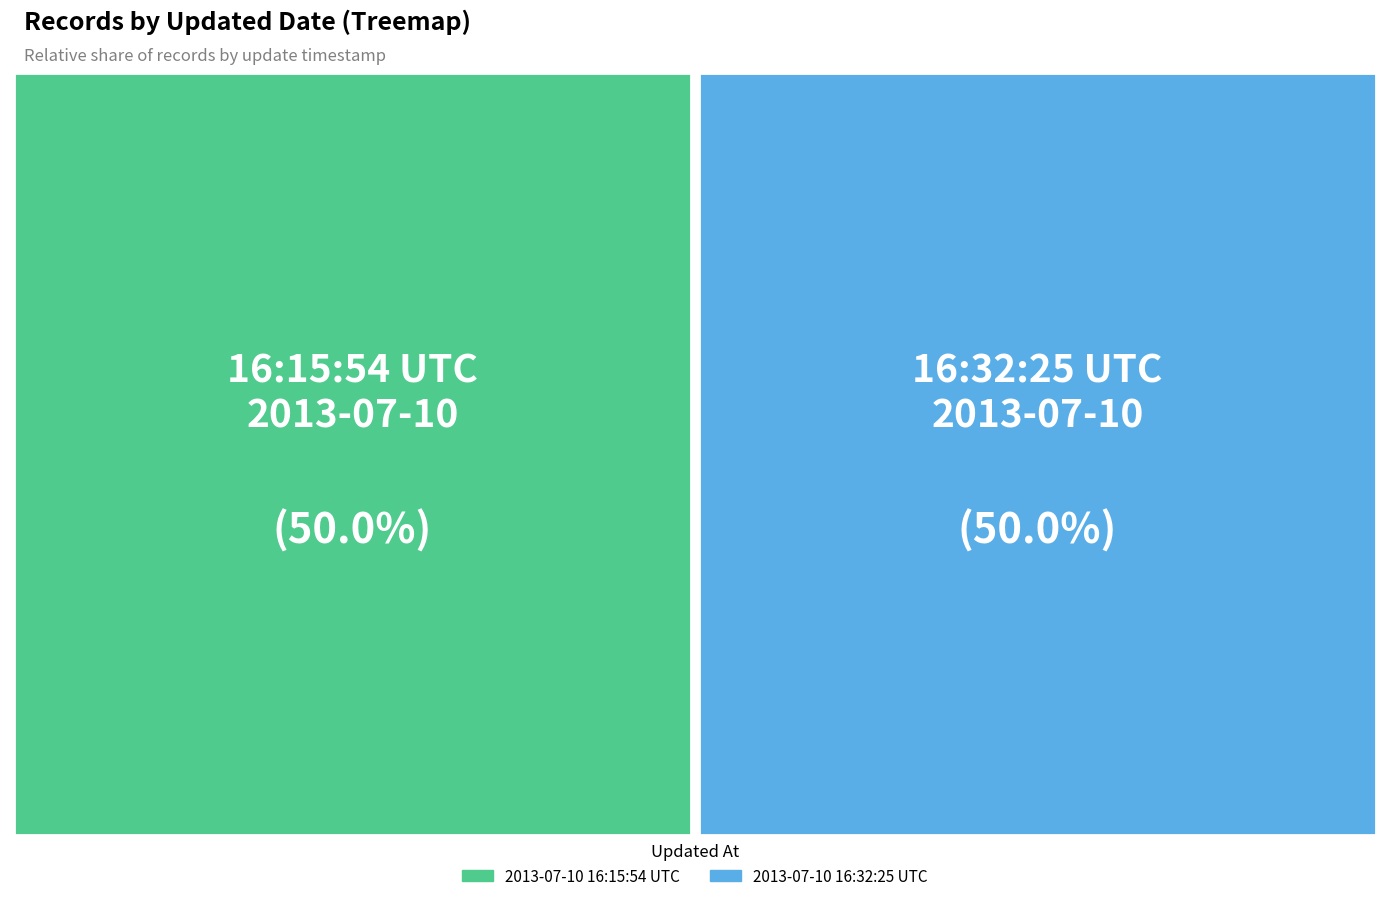

What percentage is the 2013-07-10 16:15:54 UTC slice, to the nearest percent?

50%